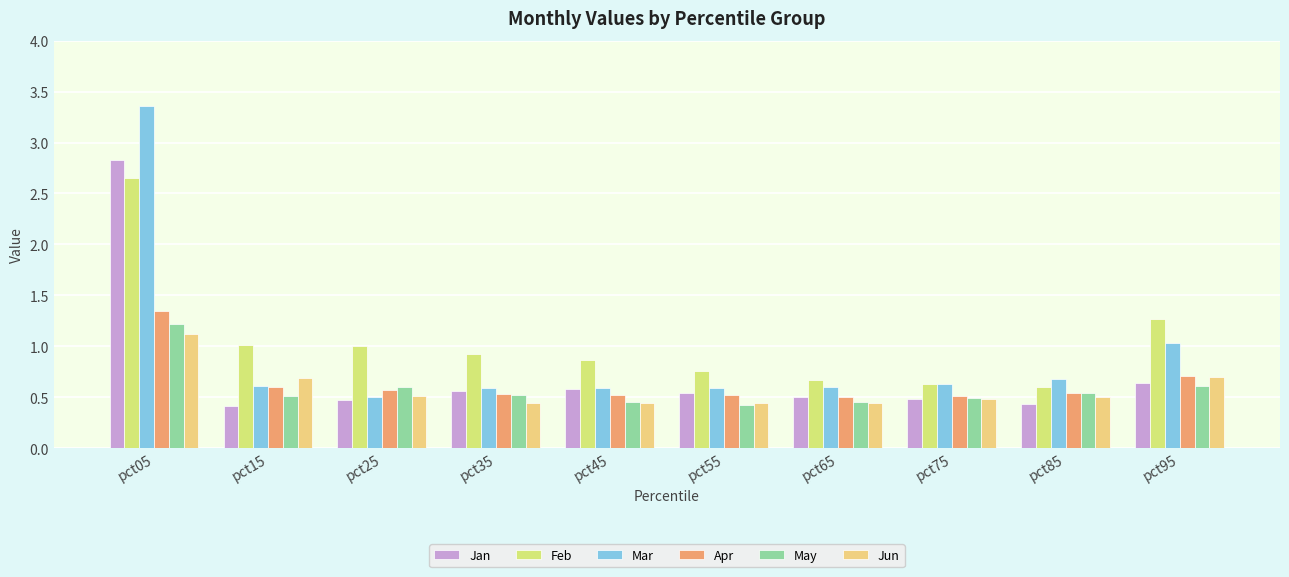

The May series shows 0.5 at pct65. True or false?

True